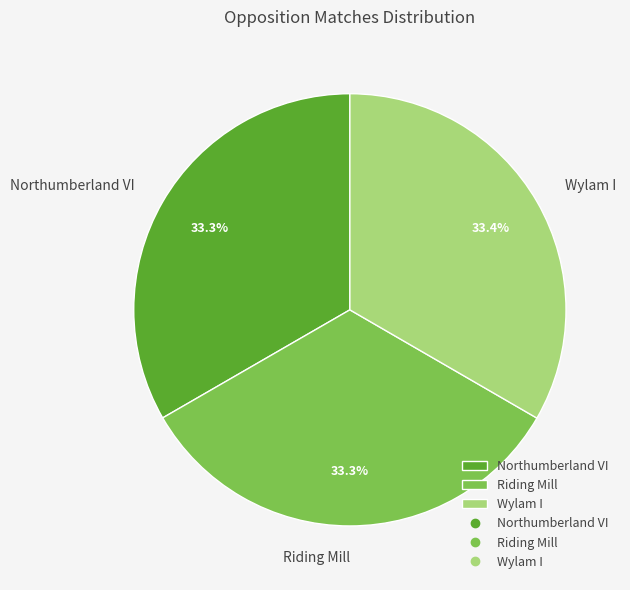

Is there any slice that represents more than half of the pie?

No